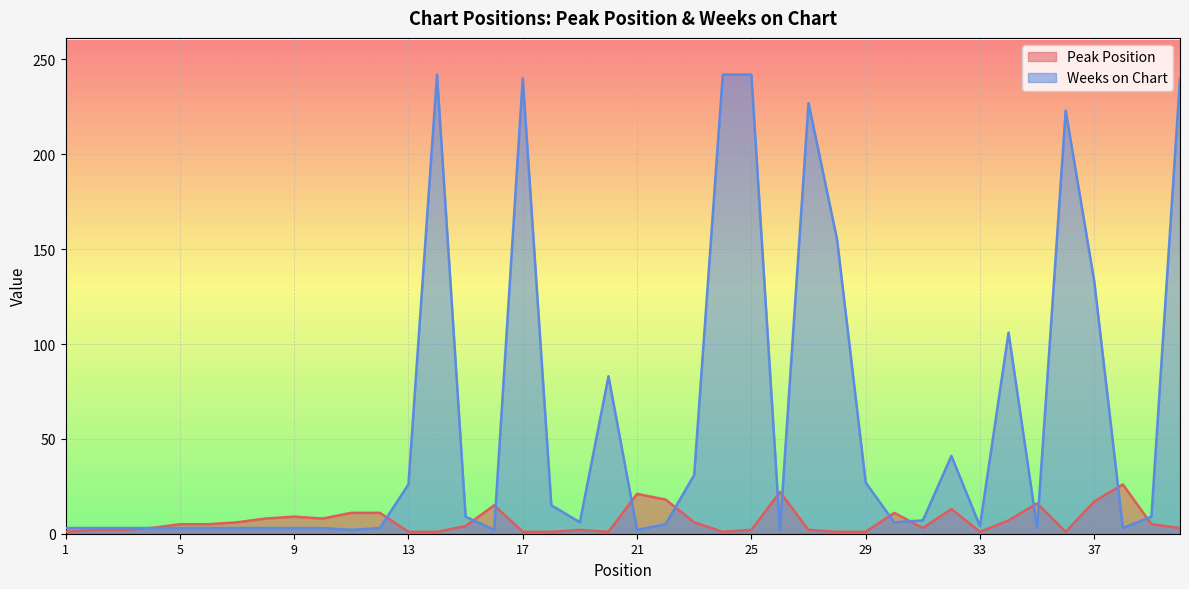

What is the difference between the Peak Position values at 16 and 38?

11